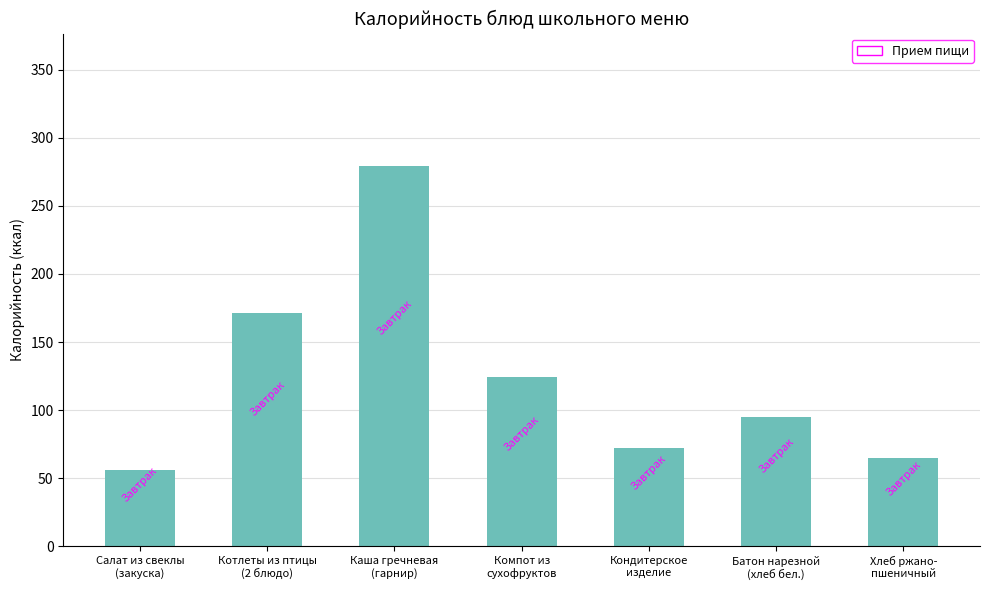

The value at Салат из свеклы
(закуска) is 56. True or false?

True